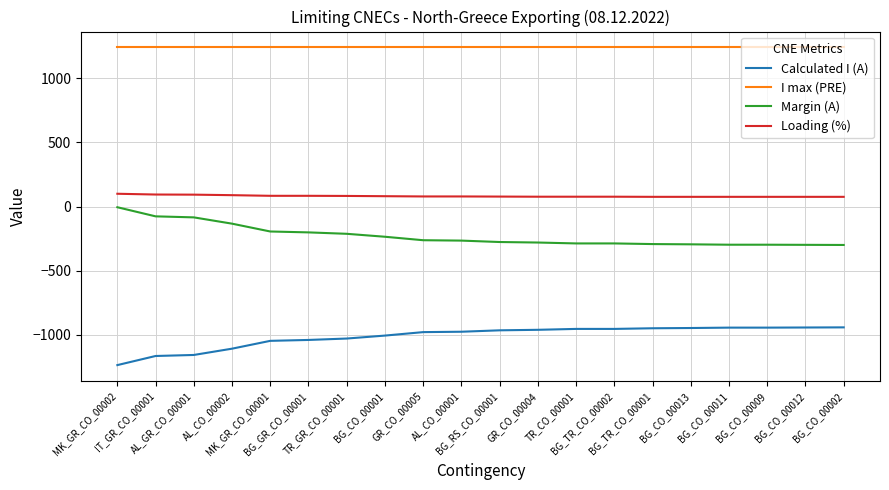

Rank the series at BG_TR_CO_00001 from highest to lowest value.

I max (PRE), Loading (%), Margin (A), Calculated I (A)